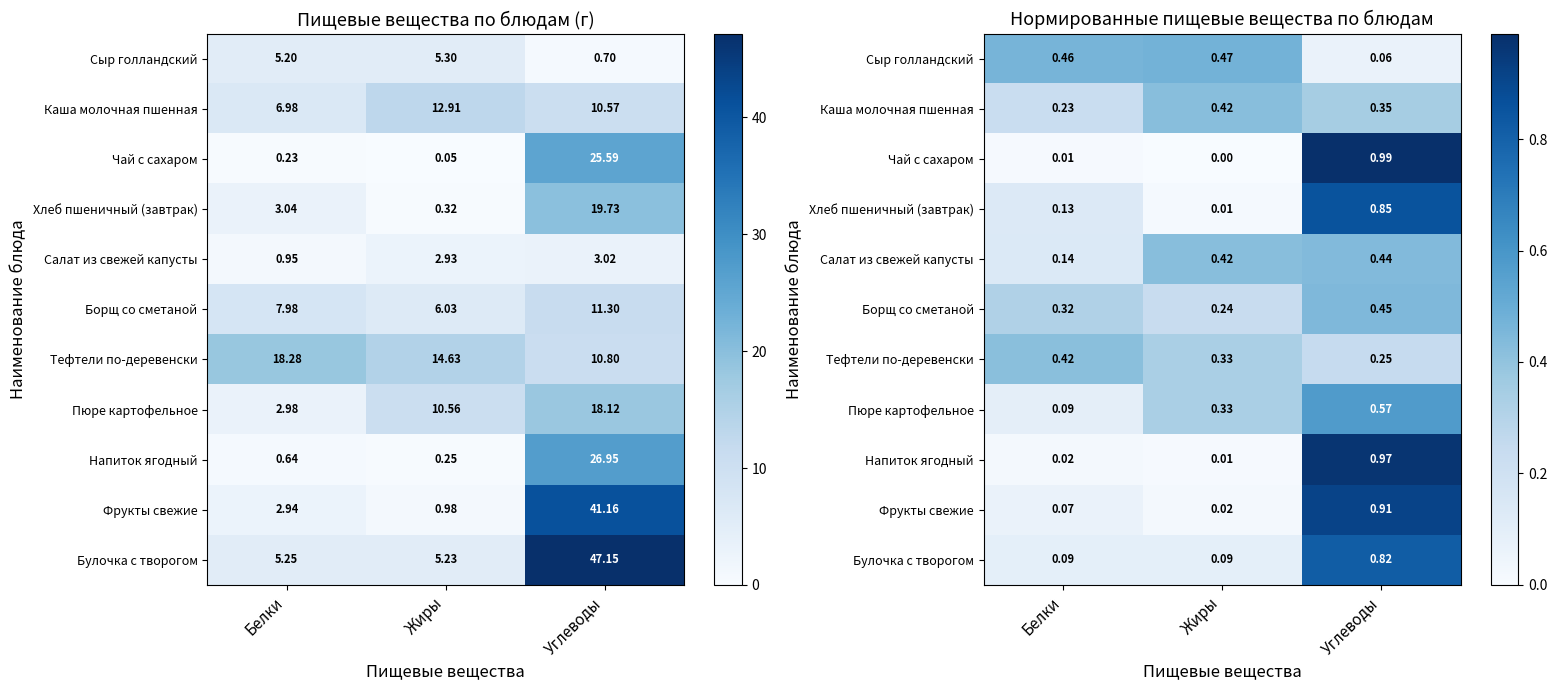

The value of Салат из свежей капусты at Белки is 0.0. True or false?

False